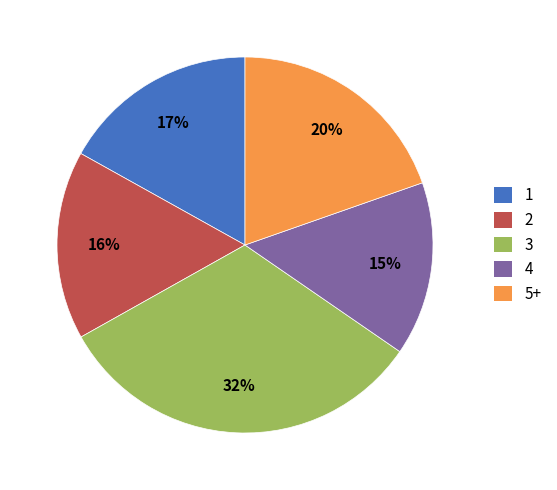

To the nearest percent, what percentage of the pie is 3?

32%